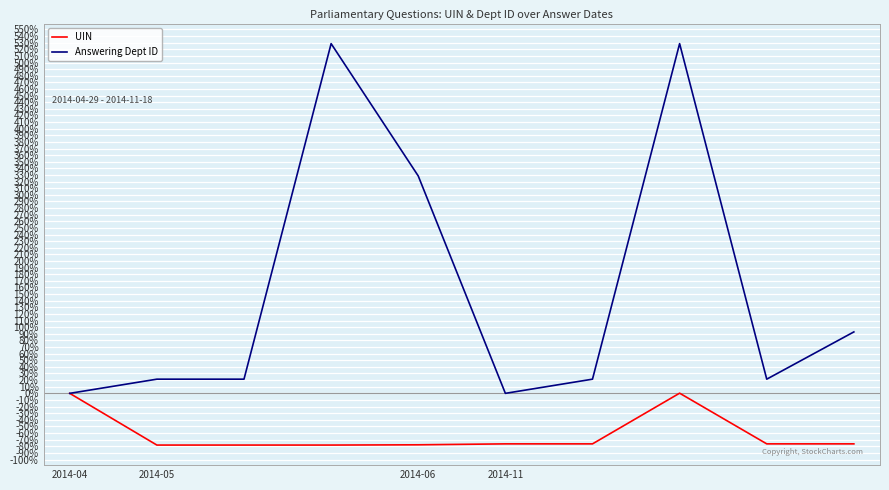

What is the minimum value for UIN?

-78.2